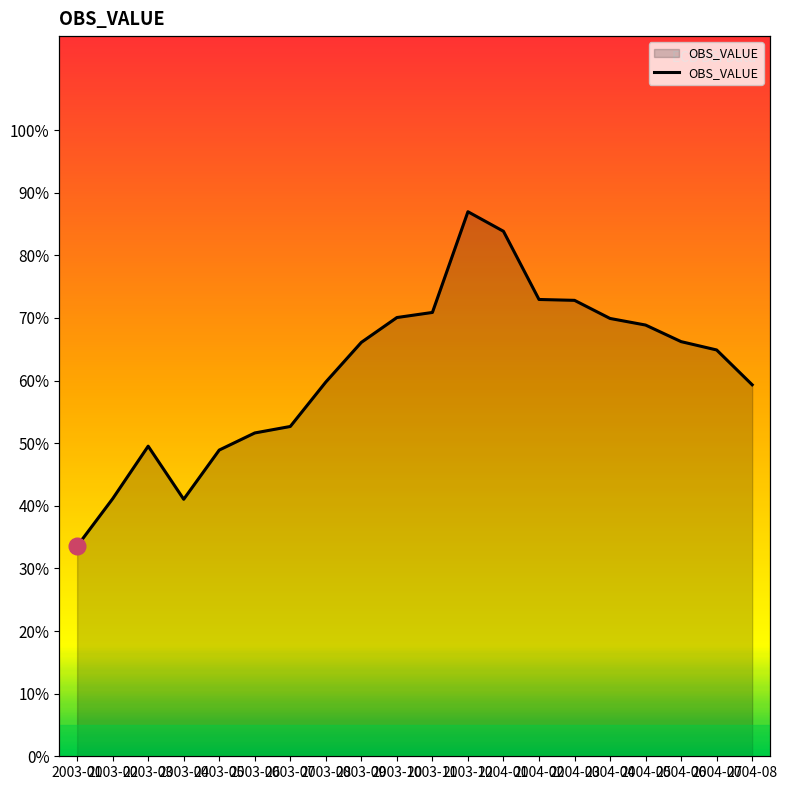

What is the difference between the maximum and minimum values?

53.4